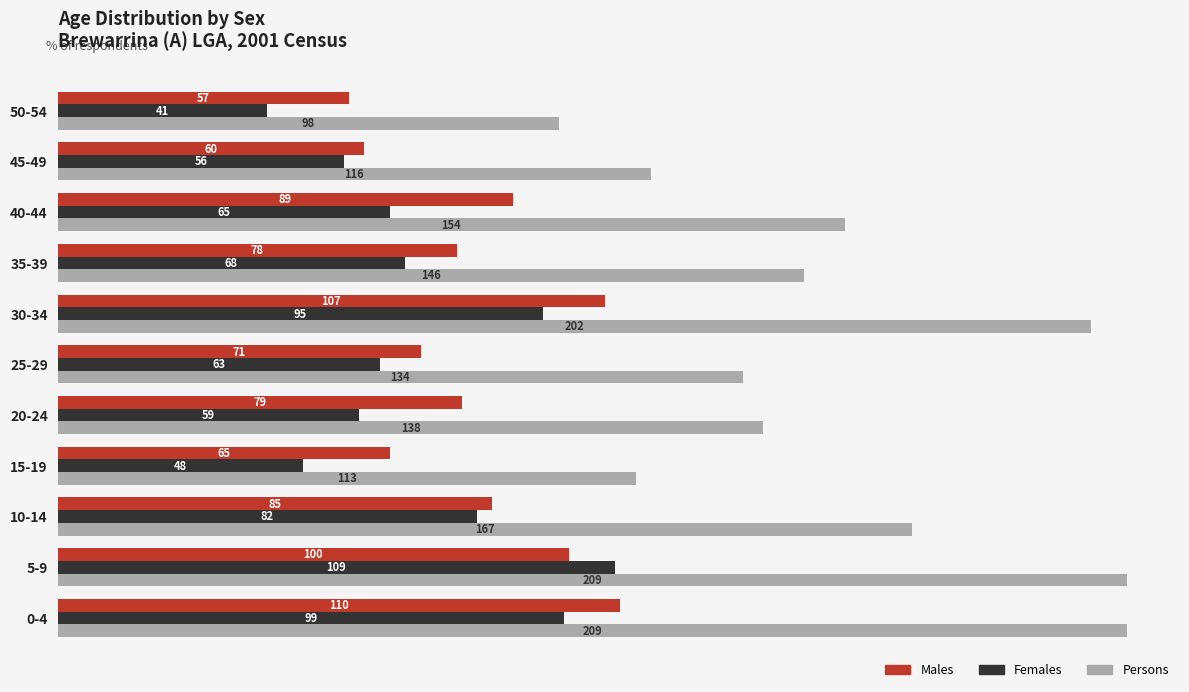

At which label is Males closest to 83?

10-14